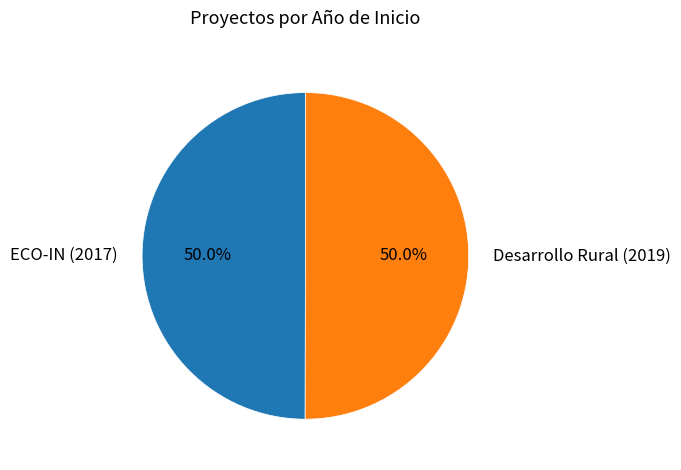

How much of the chart is everything except ECO-IN (2017)?

50.0%